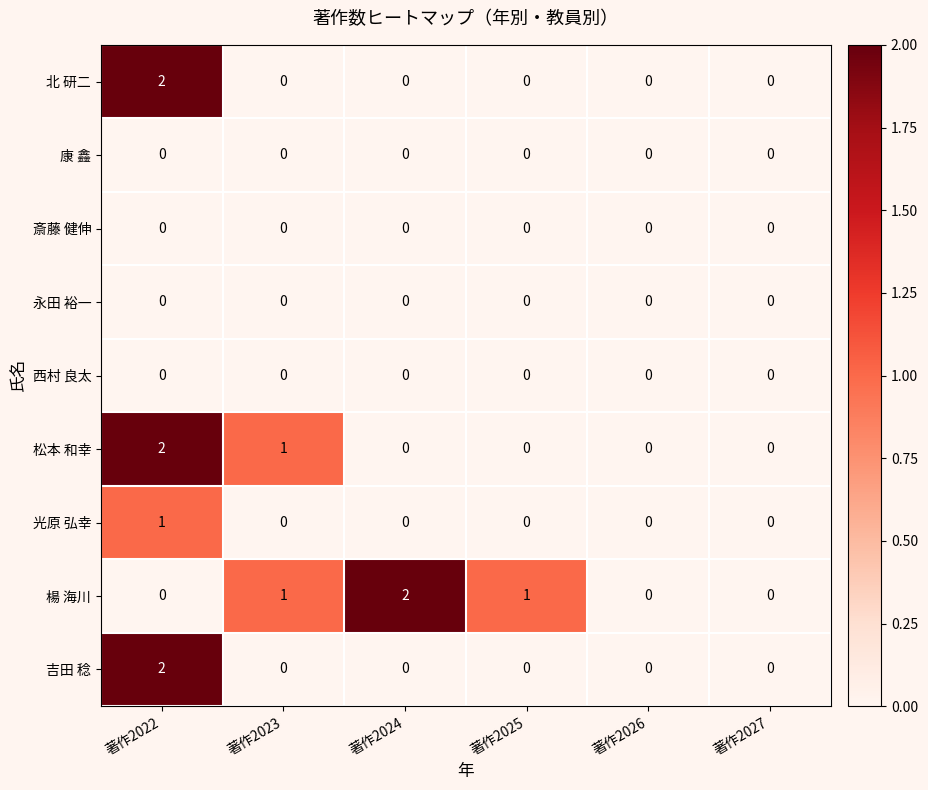

Between 著作2024 and 著作2025, which series saw the biggest shift?

楊 海川